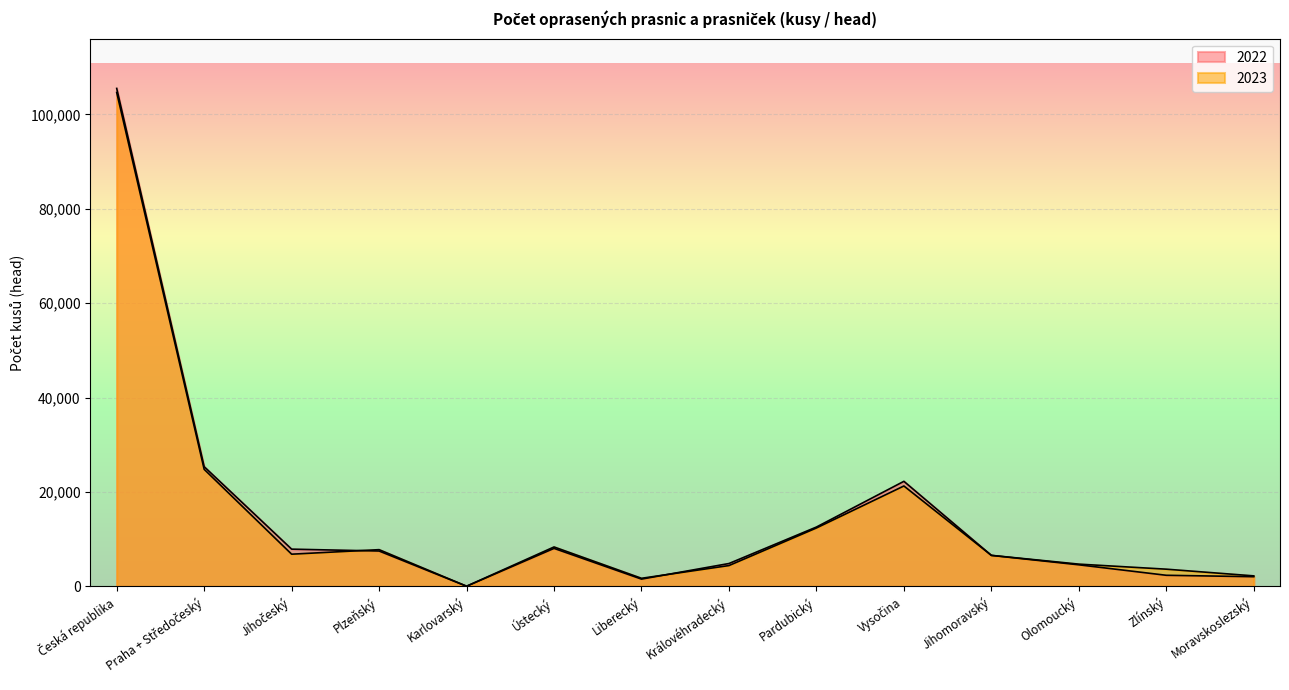

Reading left to right, extract all data points from this chart.

2022: 105491	25353	7881	7486	25	8045	1535	4838	12566	22251	6559	4565	2344	2043
2023: 104626	24790	6814	7774	30	8345	1707	4405	12367	21264	6566	4707	3638	2219